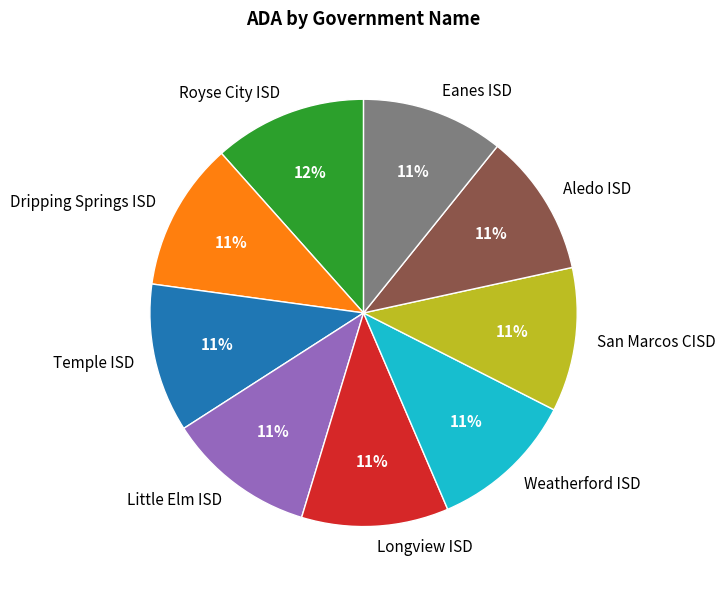

To the nearest percent, what portion does Royse City ISD represent?

12%